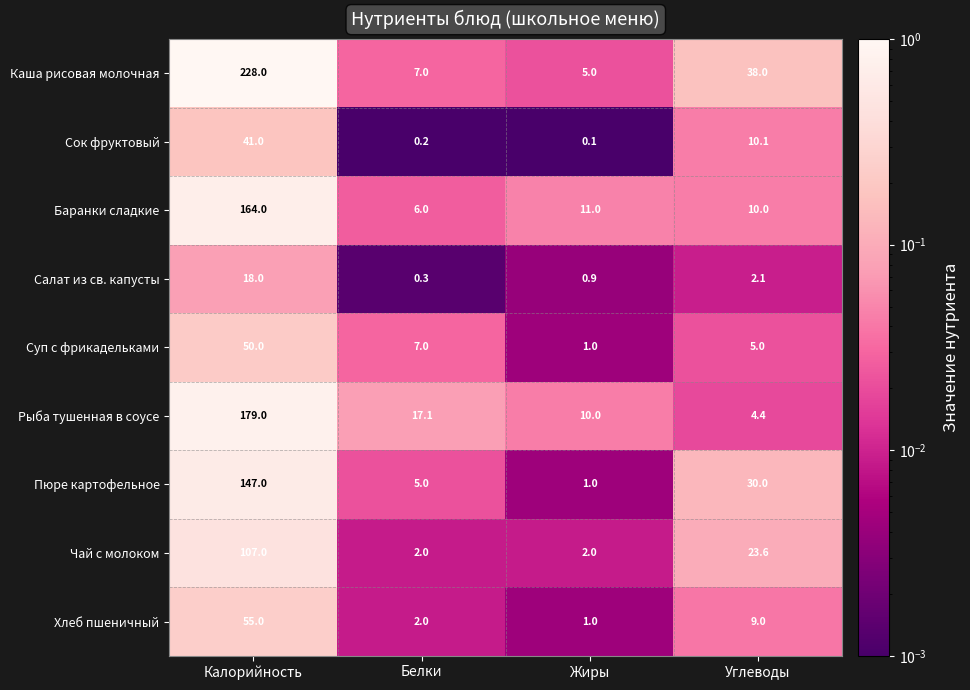

True or false: Каша рисовая молочная has a value of 307.2 at Калорийность.

False